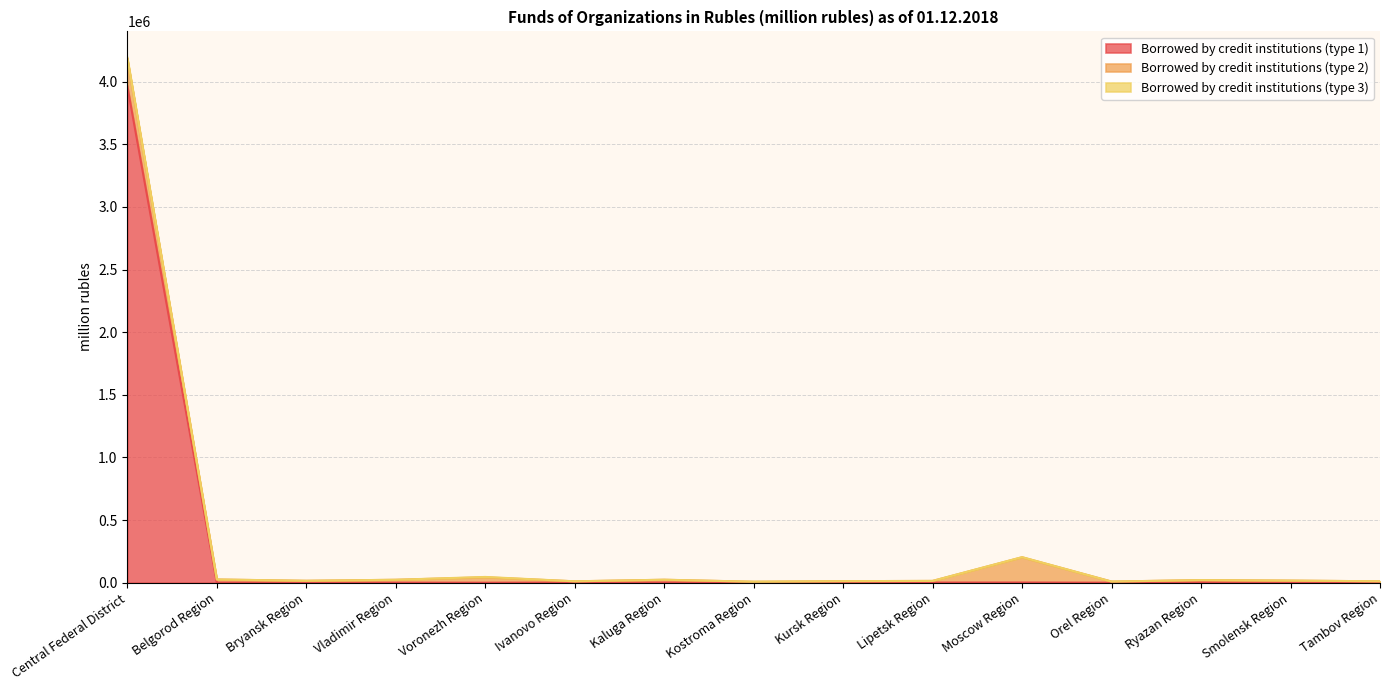

How many times do Borrowed by credit institutions (type 3) and Borrowed by credit institutions (type 1) cross each other?

8